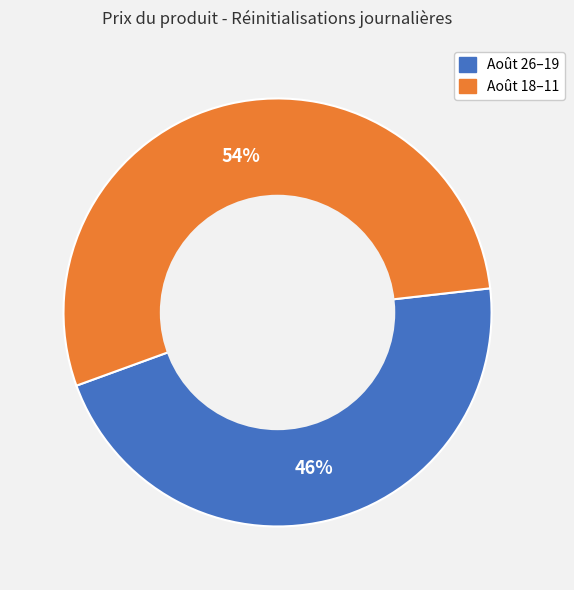

Does any single category account for the majority?

Yes